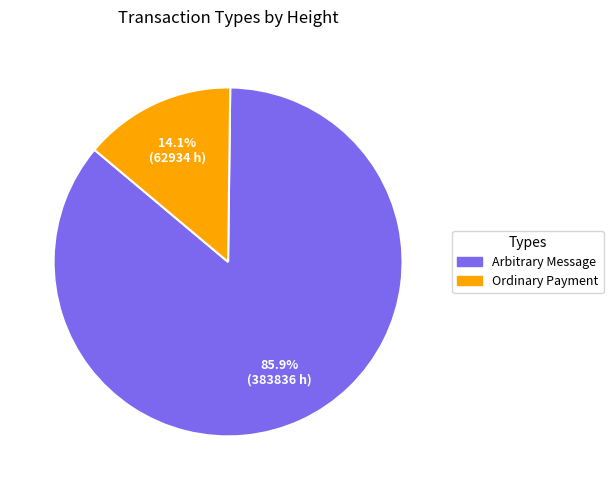

Which slice is the largest?

Arbitrary Message